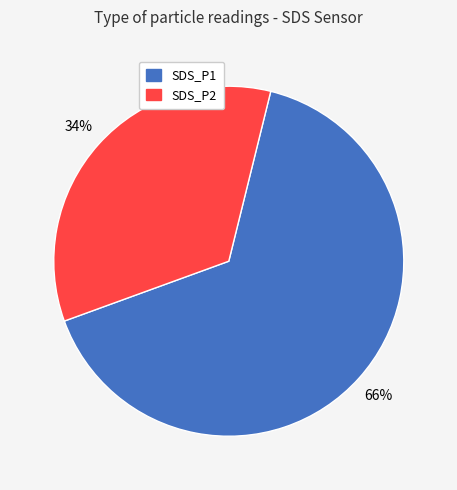

The SDS_P1 slice represents 66% of the pie. True or false?

True